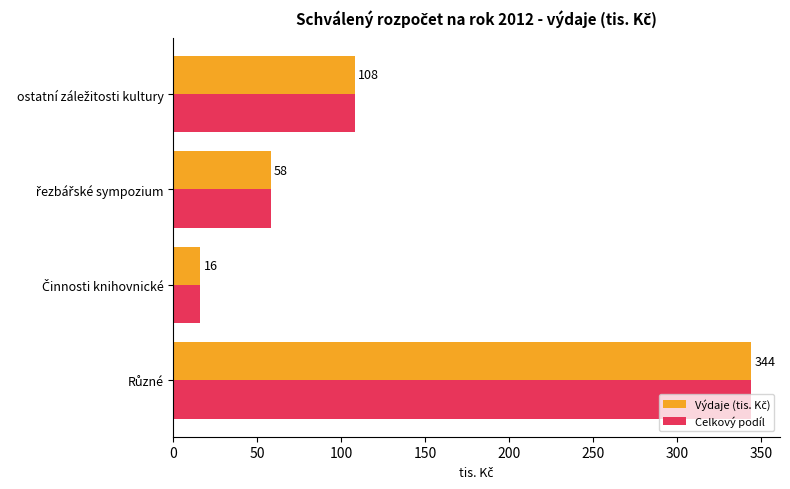

What is the smallest value displayed?

16